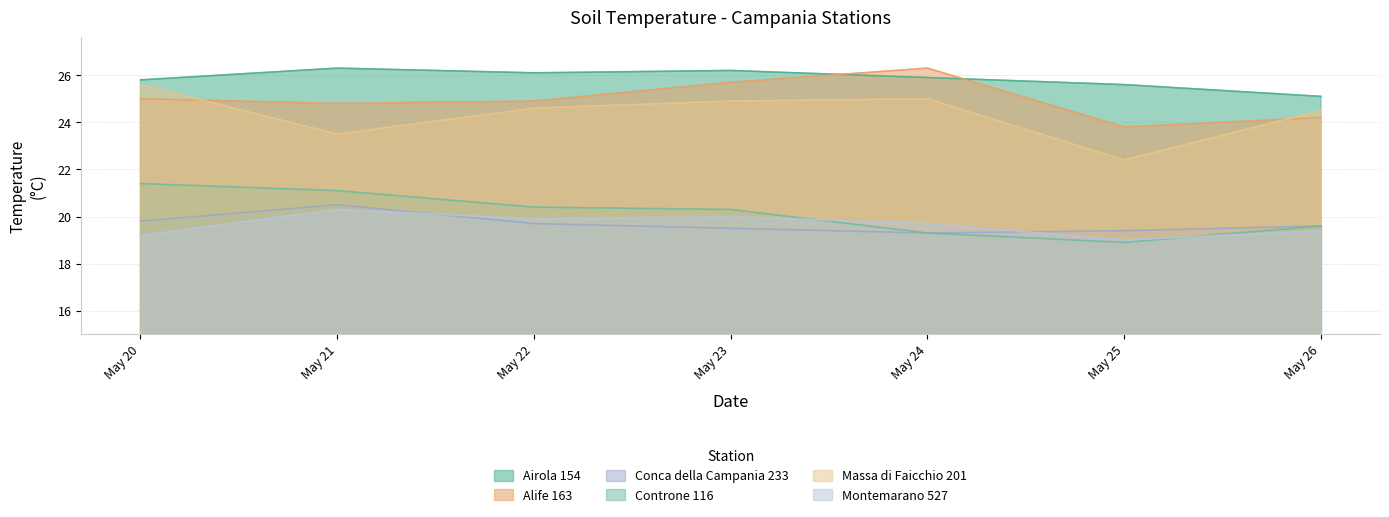

True or false: Airola 154 has a value of 12.2 at May 21.

False